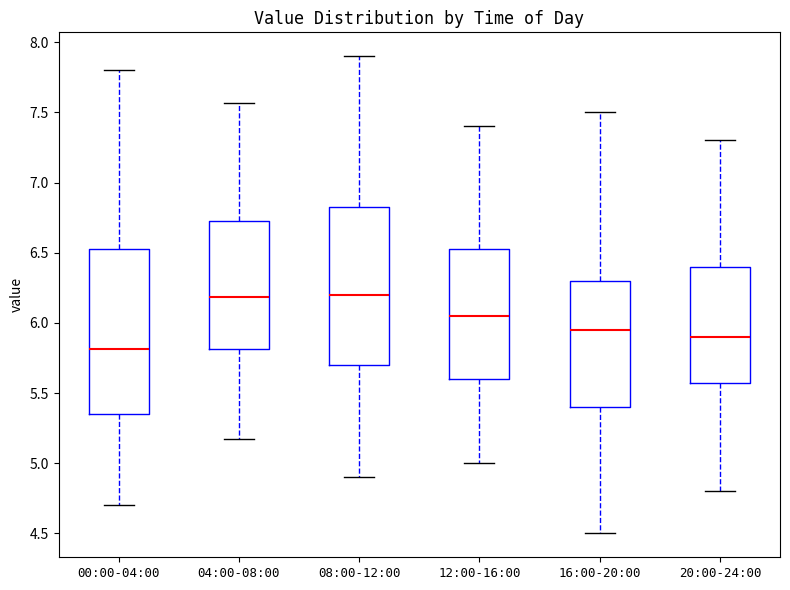

Reading left to right, read every box against the y-axis: the position of its median line, the range the box covers, and the ends of its whiskers. The values are not printed on the chart, so give them approximately, as read against the axis.

00:00-04:00: median 5.80, box 5.35 to 6.55, whiskers 4.70 to 7.80
04:00-08:00: median 6.20, box 5.80 to 6.75, whiskers 5.15 to 7.55
08:00-12:00: median 6.20, box 5.70 to 6.85, whiskers 4.90 to 7.90
12:00-16:00: median 6.05, box 5.60 to 6.55, whiskers 5.00 to 7.40
16:00-20:00: median 5.95, box 5.40 to 6.30, whiskers 4.50 to 7.50
20:00-24:00: median 5.90, box 5.60 to 6.40, whiskers 4.80 to 7.30